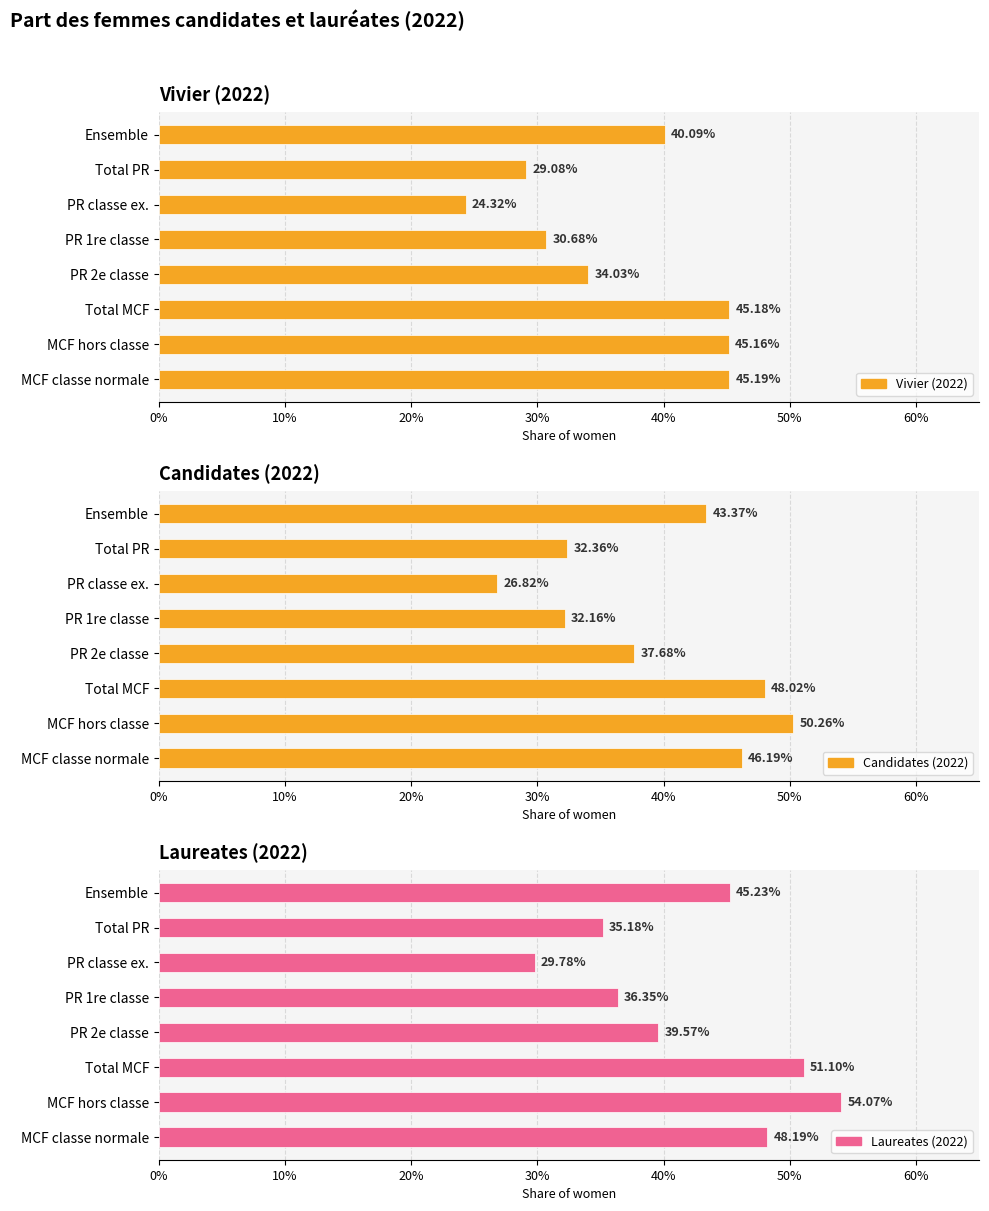

Which series has the largest total across all categories?

Laureates (2022)